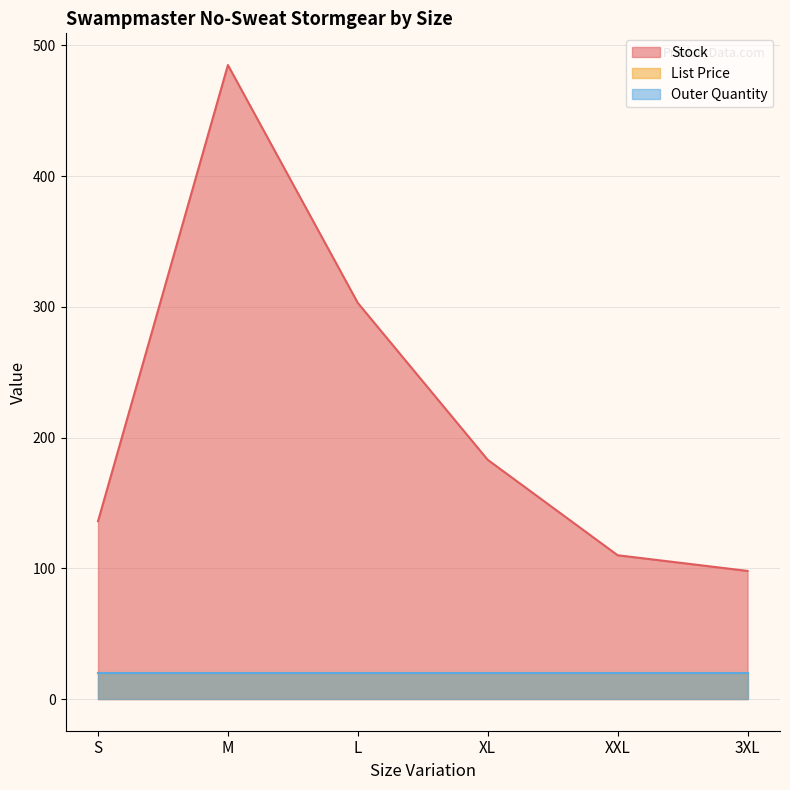

Is the value of Outer Quantity at M greater than the value of List Price at XL?

Yes